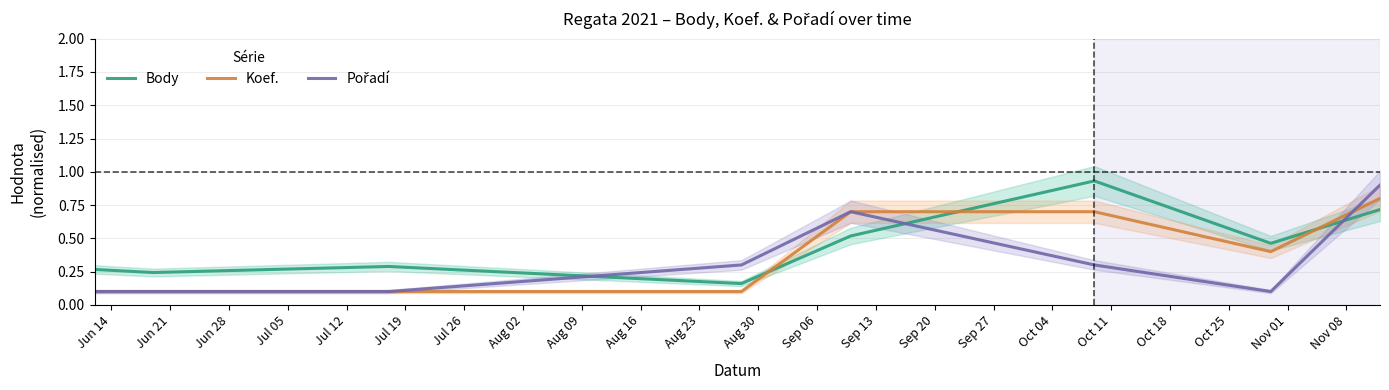

At how many categories does at least one series exceed 0?

8